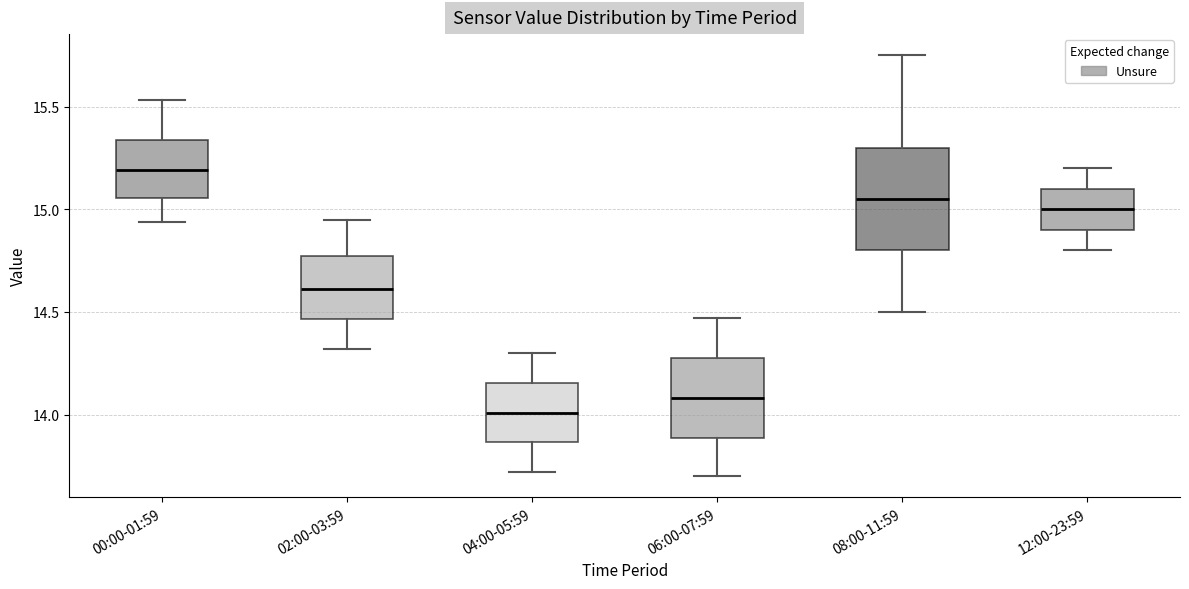

Where does the median line of the box for 08:00-11:59 sit on the y-axis? The values are not printed on the chart, so give them approximately, as read against the axis.

15.05